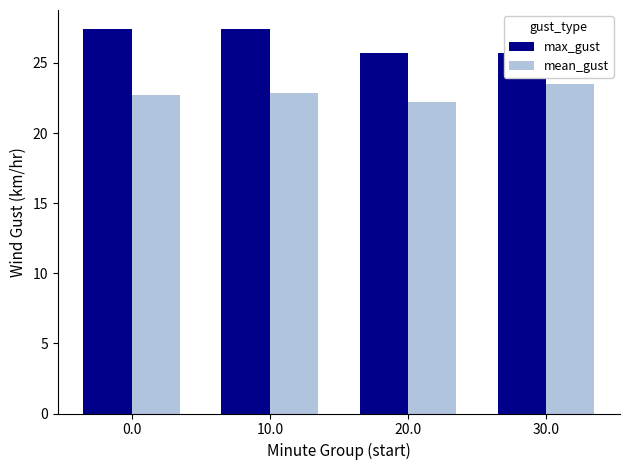

Between 0.0 and 10.0, which series saw the biggest shift?

mean_gust